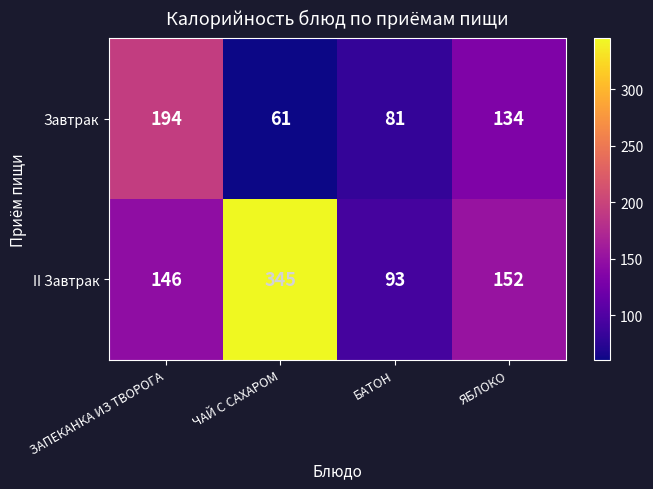

What is the lowest value of the II Завтрак series?

93